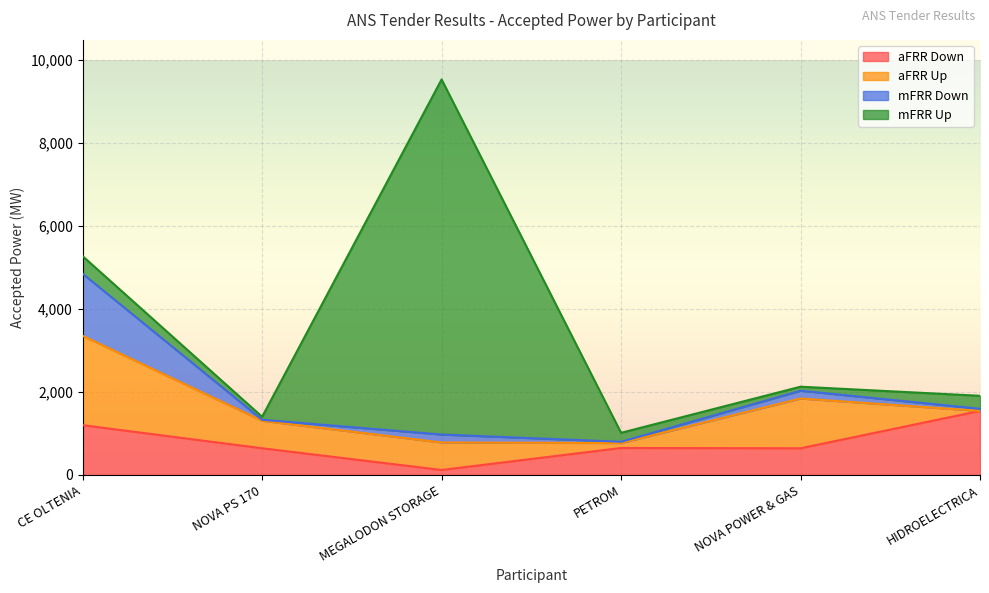

What is the difference between the maximum and minimum values in the mFRR Up series?

8485